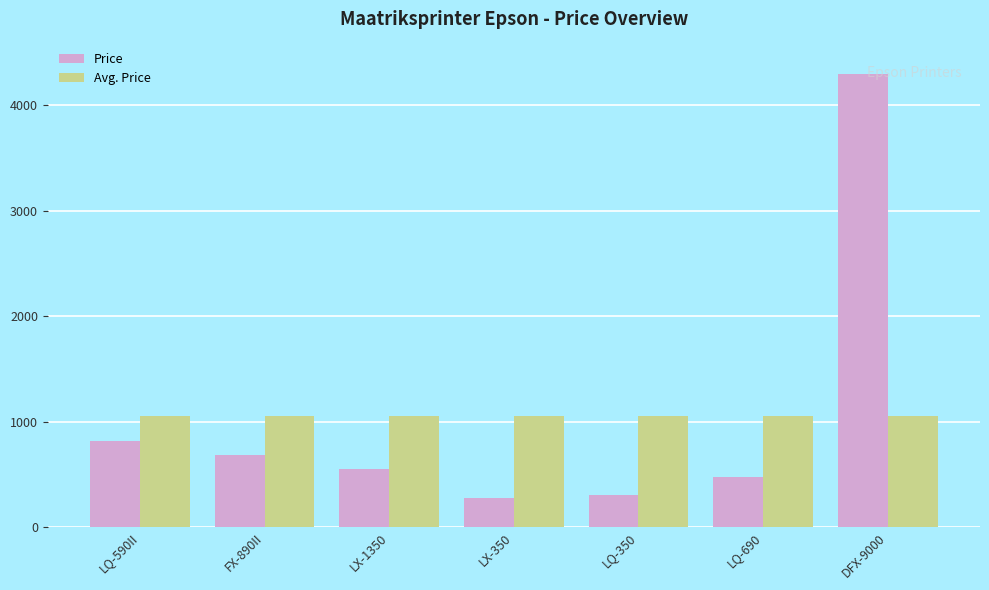

At how many categories does at least one series exceed 3823?

1